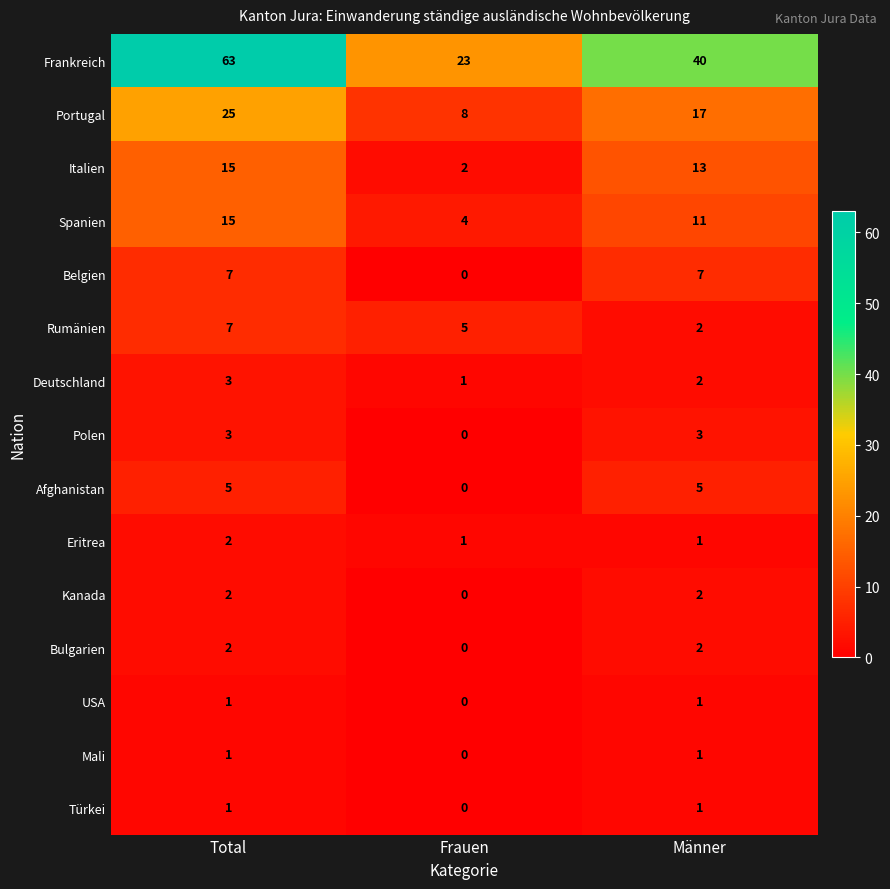

At which category does the chart reach its peak across all series?

Total